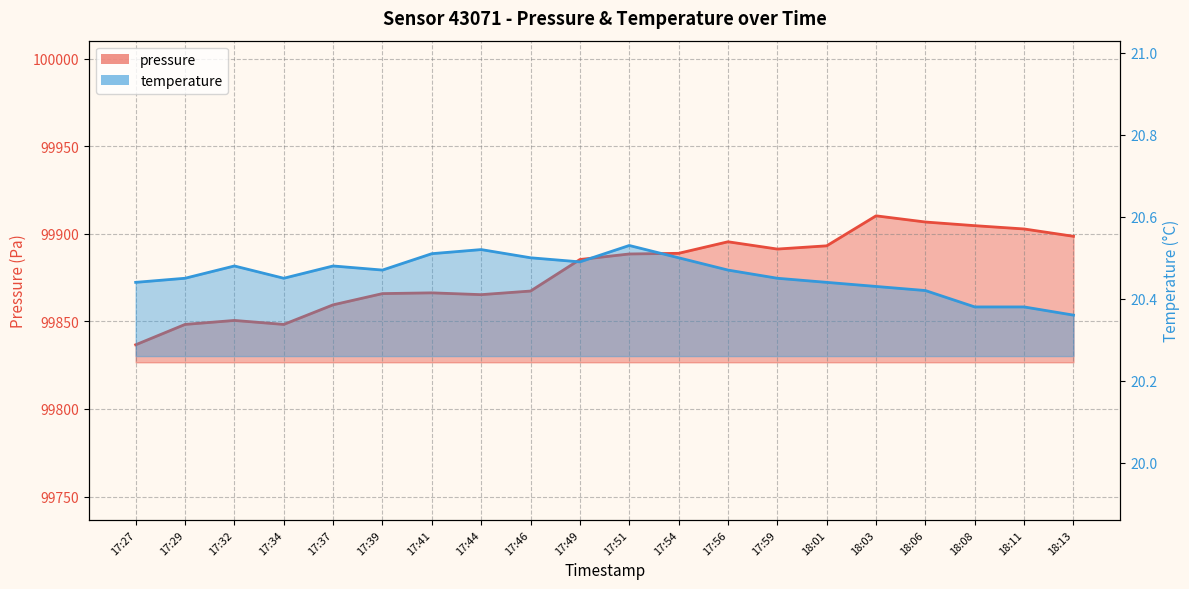

How many lines are shown in the chart?

2